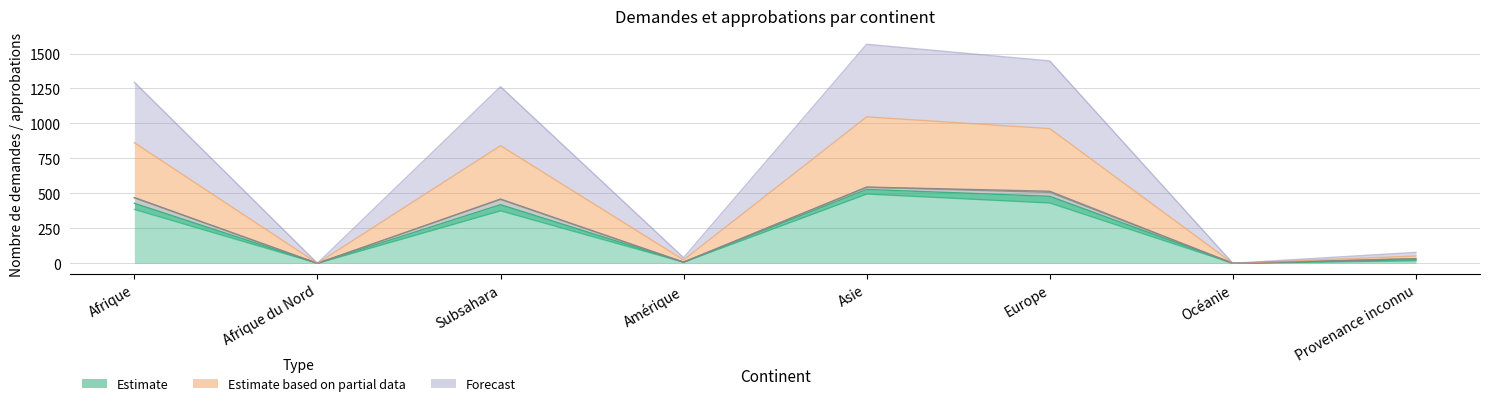

How many lines are shown in the chart?

3